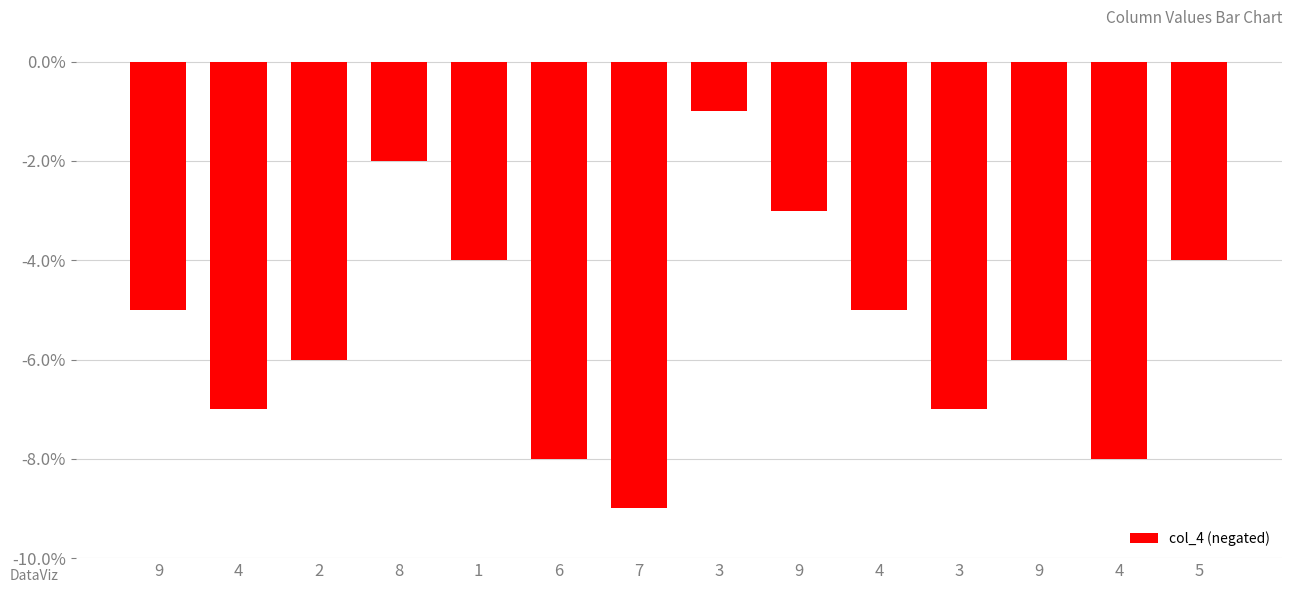

Count the number of categories in the chart.

14